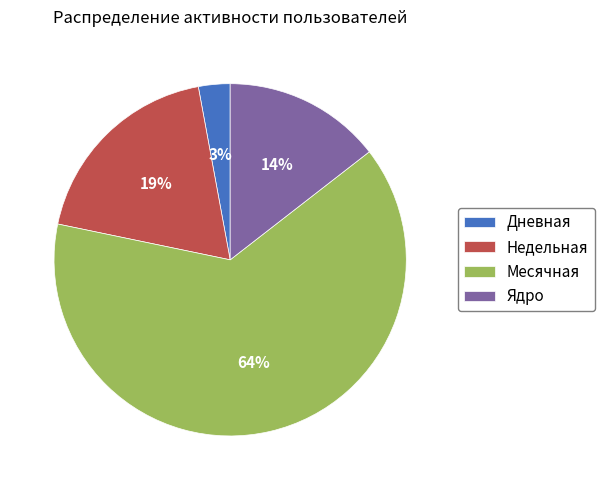

Do Ядро and Месячная together represent more than half of the pie?

Yes